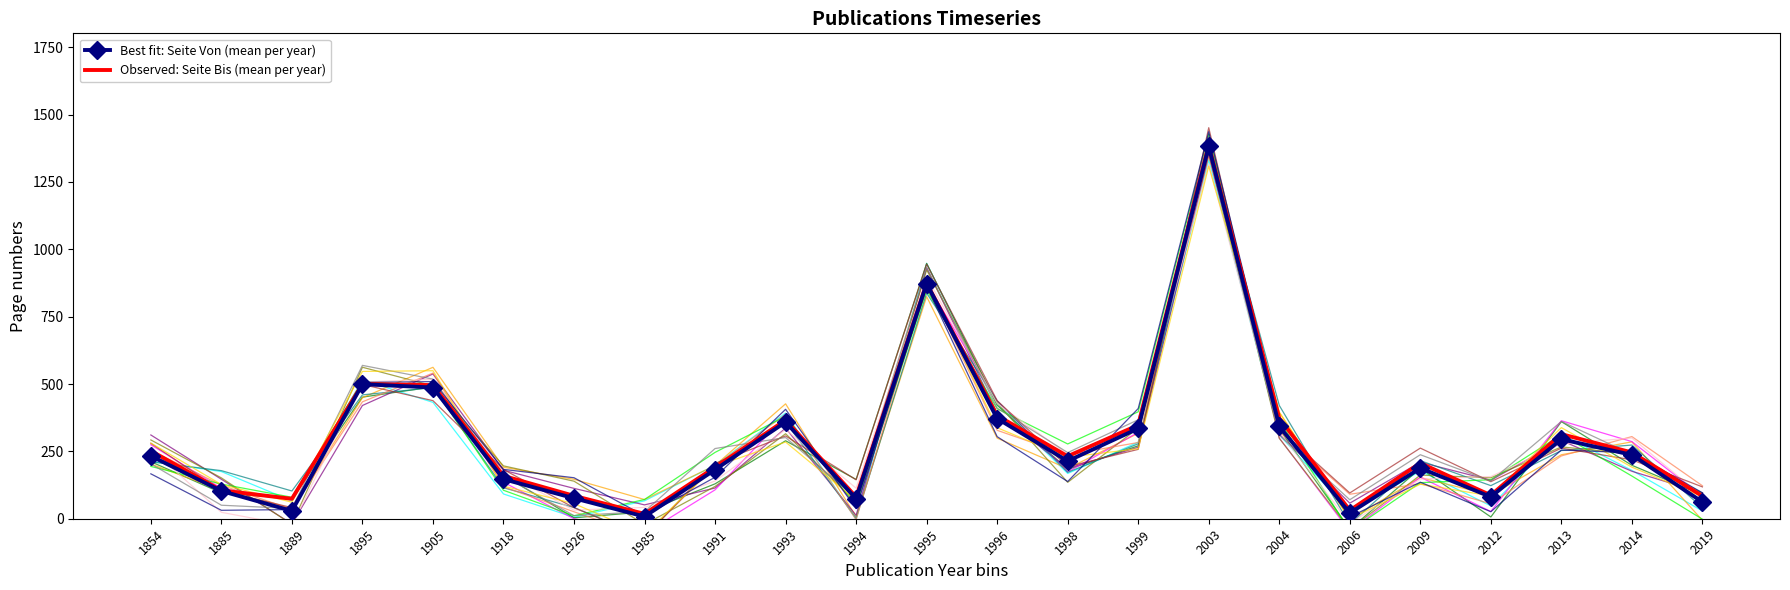

True or false: Best fit: Seite Von (mean per year) and Observed: Seite Bis (mean per year) cross at least once.

False